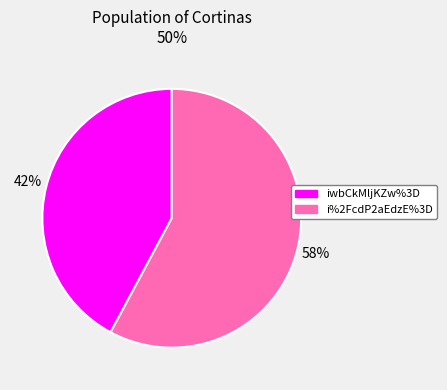

What is the ratio of the value at iwbCkMljKZw%3D to the value at i%2FcdP2aEdzE%3D?

0.7